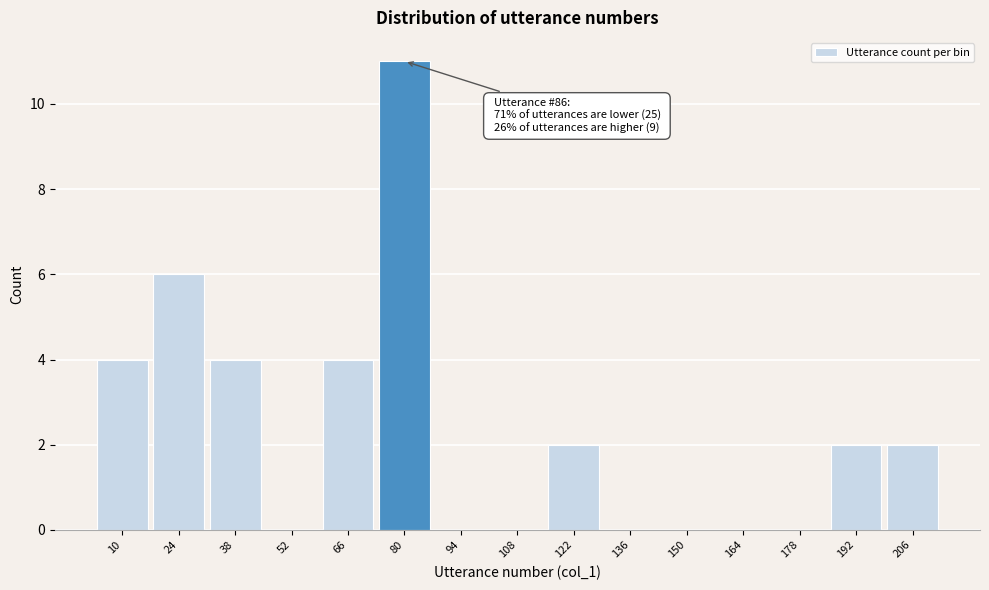

Reading left to right, transcribe all the data shown in this chart.

10=4	24=6	38=4	52=0	66=4	80=11	94=0	108=0	122=2	136=0	150=0	164=0	178=0	192=2	206=2